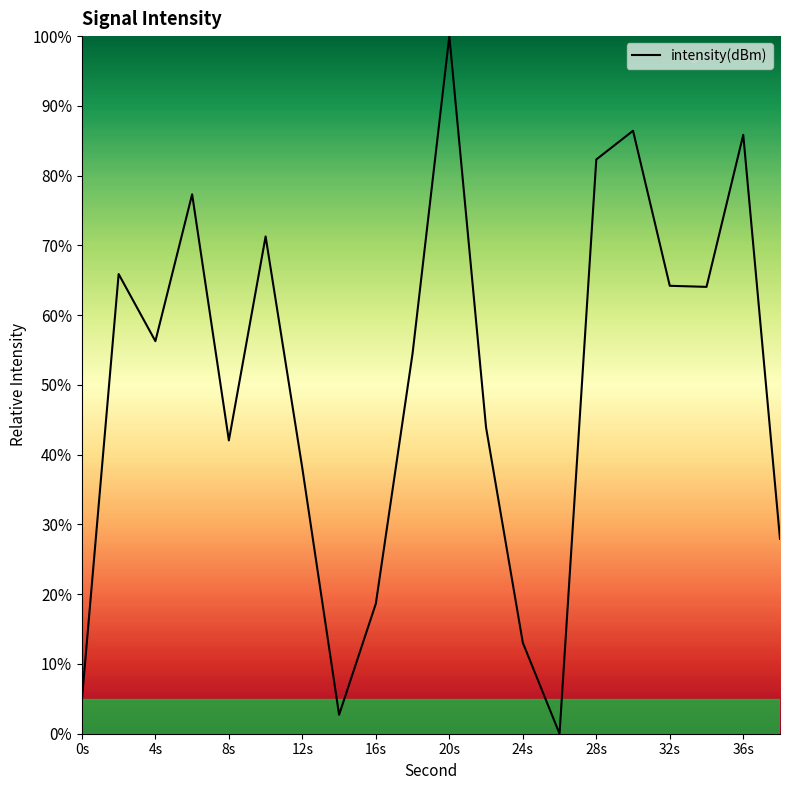

What is the difference between the maximum and minimum values?

100.0